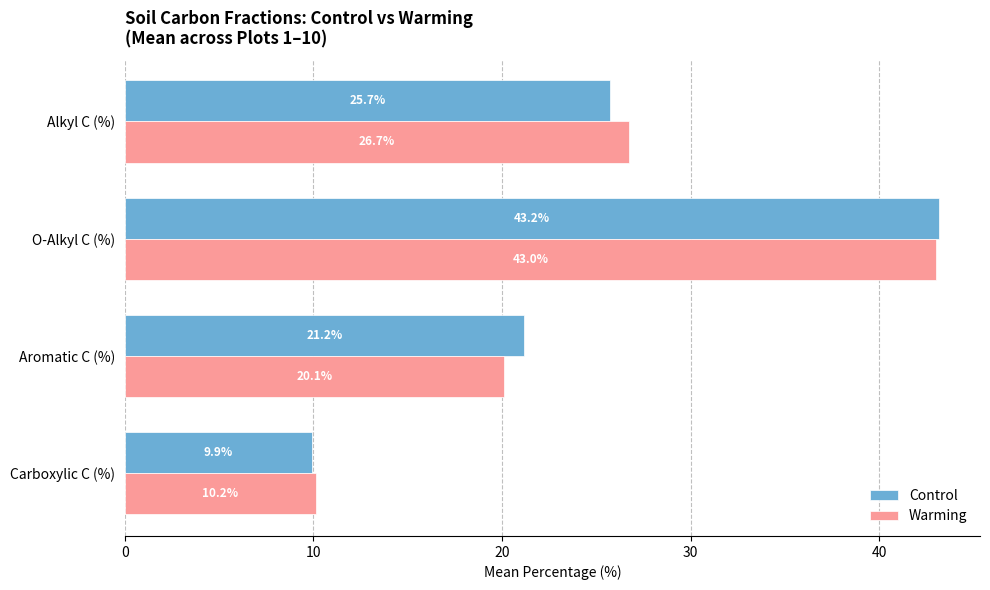

How many data points in Warming are above 26?

2